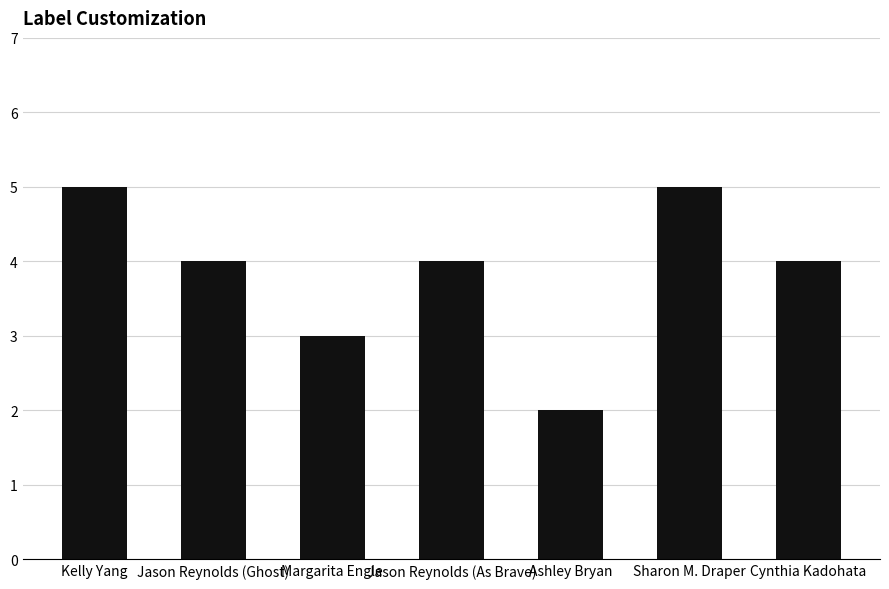

Reading left to right, transcribe all the data shown in this chart.

Kelly Yang=5	Jason Reynolds (Ghost)=4	Margarita Engle=3	Jason Reynolds (As Brave)=4	Ashley Bryan=2	Sharon M. Draper=5	Cynthia Kadohata=4